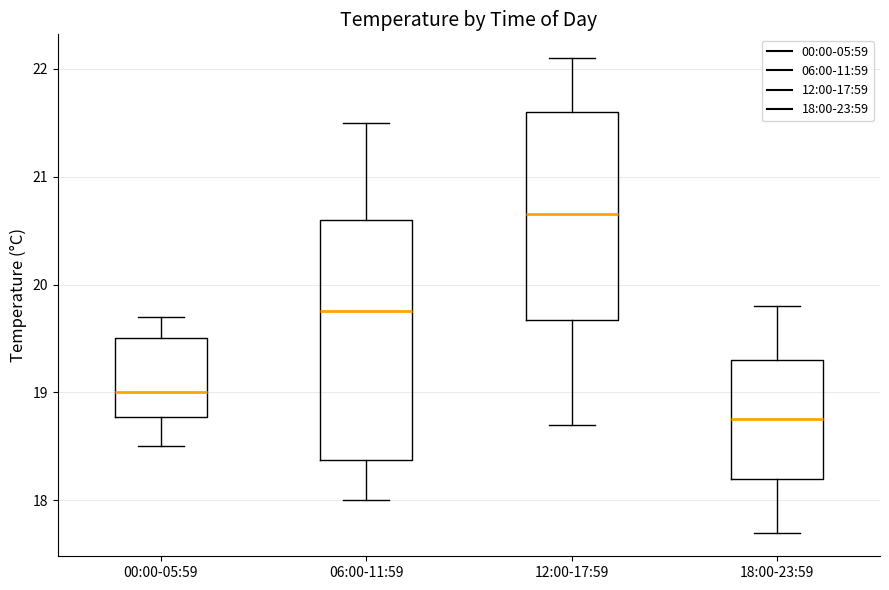

Which box's median line is the lowest?

18:00-23:59